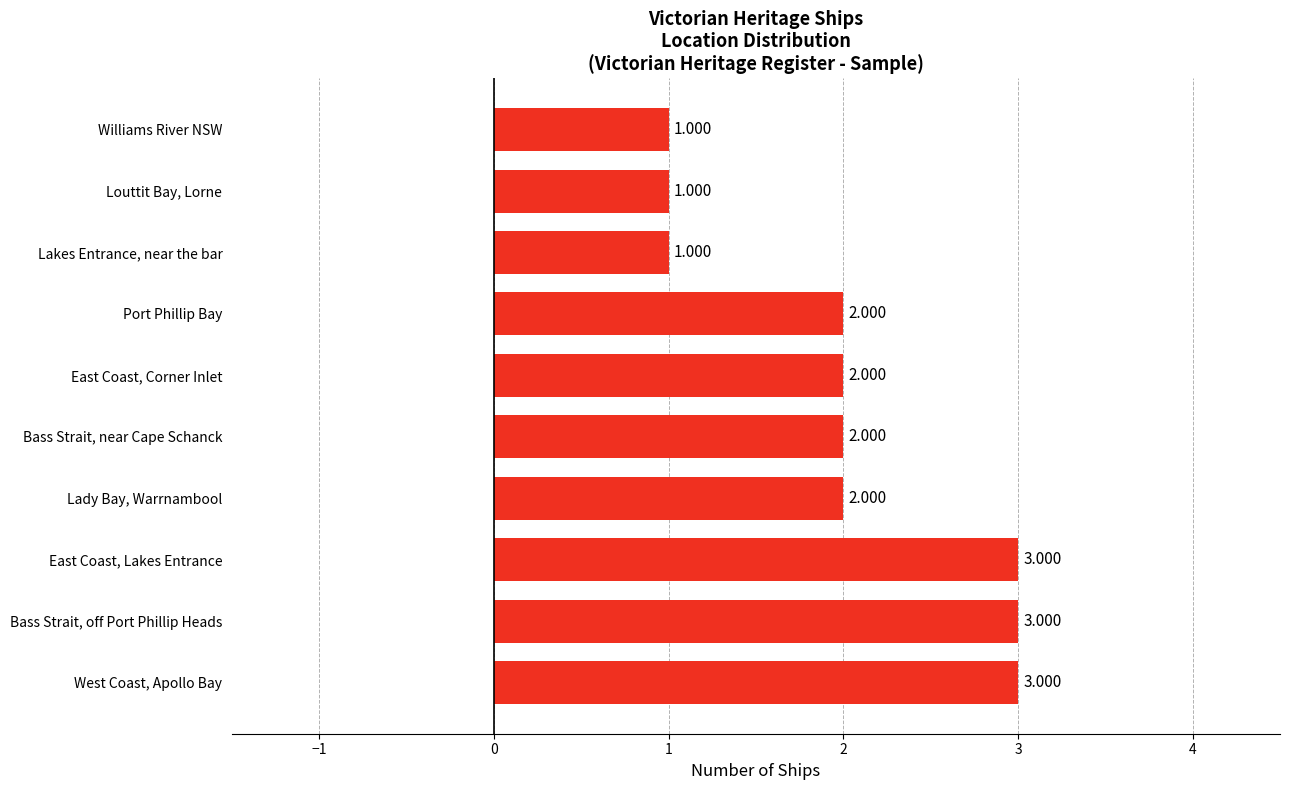

Between West Coast, Apollo Bay and East Coast, Corner Inlet, which is larger?

West Coast, Apollo Bay